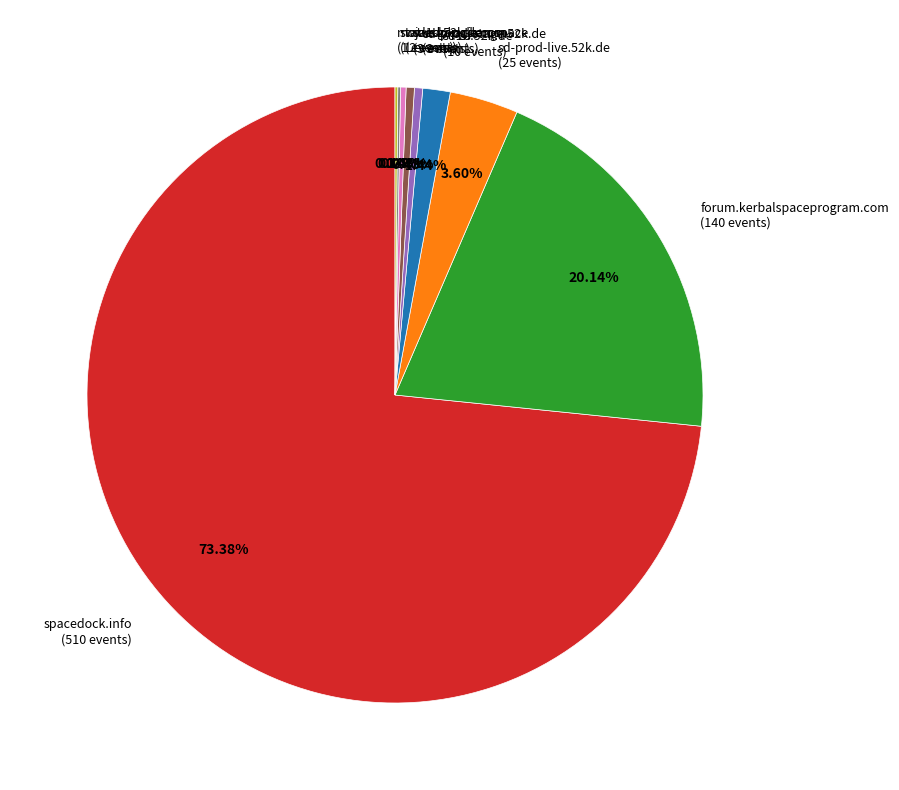

To the nearest percent, what is the average slice percentage?

11%